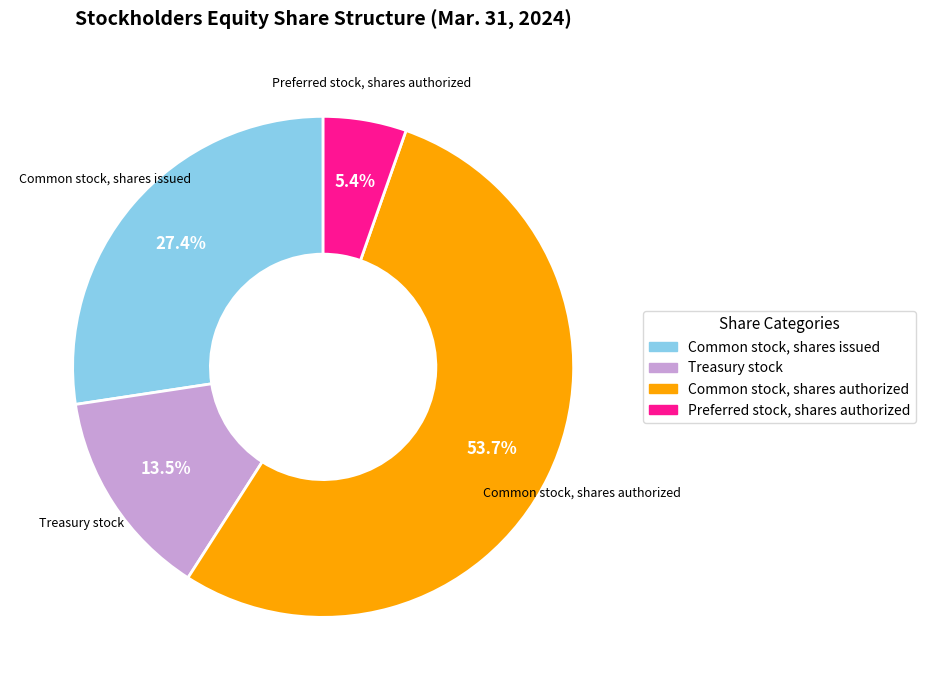

What is the ratio of the value at Common stock, shares authorized to the value at Treasury stock?

4.0